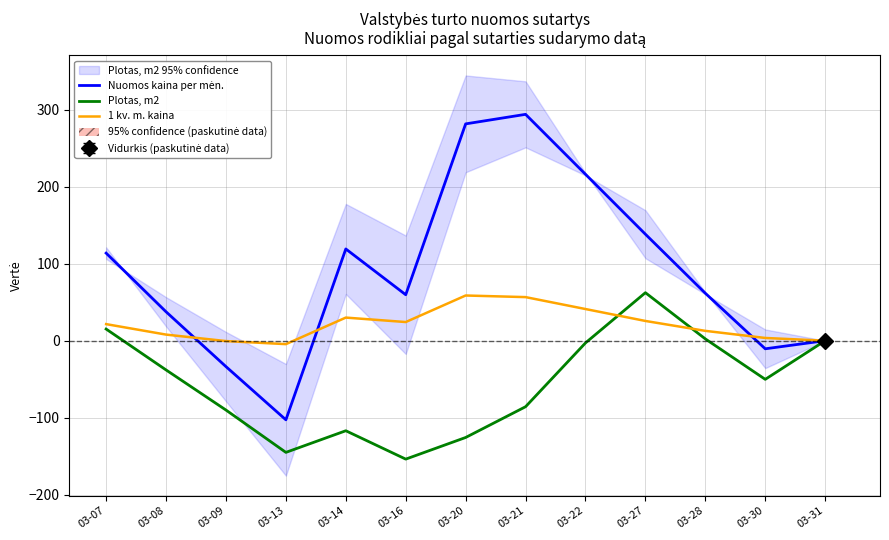

List the series in order of their peak value, highest first.

Nuomos kaina per mėn., Plotas, m2, 1 kv. m. kaina